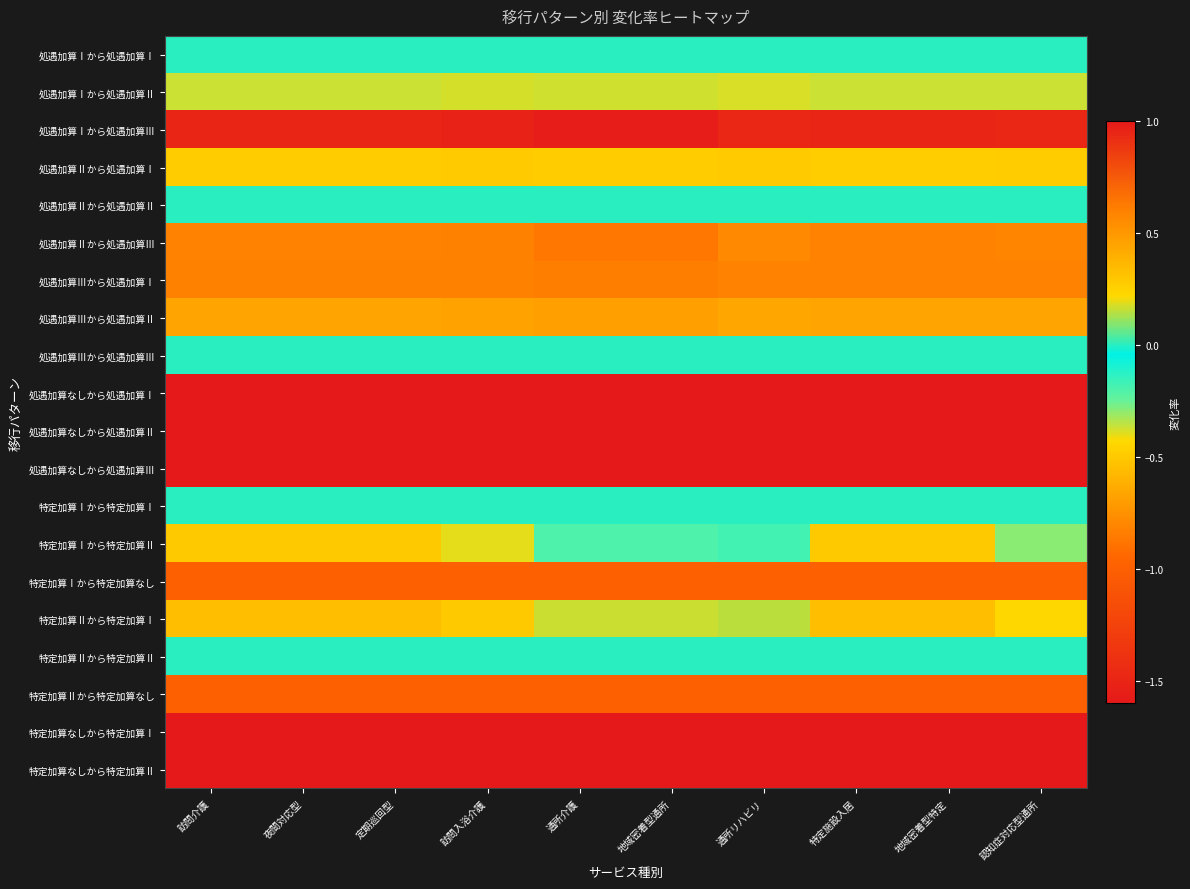

Between 定期巡回型 and 通所リハビリ, which series saw the biggest shift?

特定加算Ⅰから特定加算Ⅱ